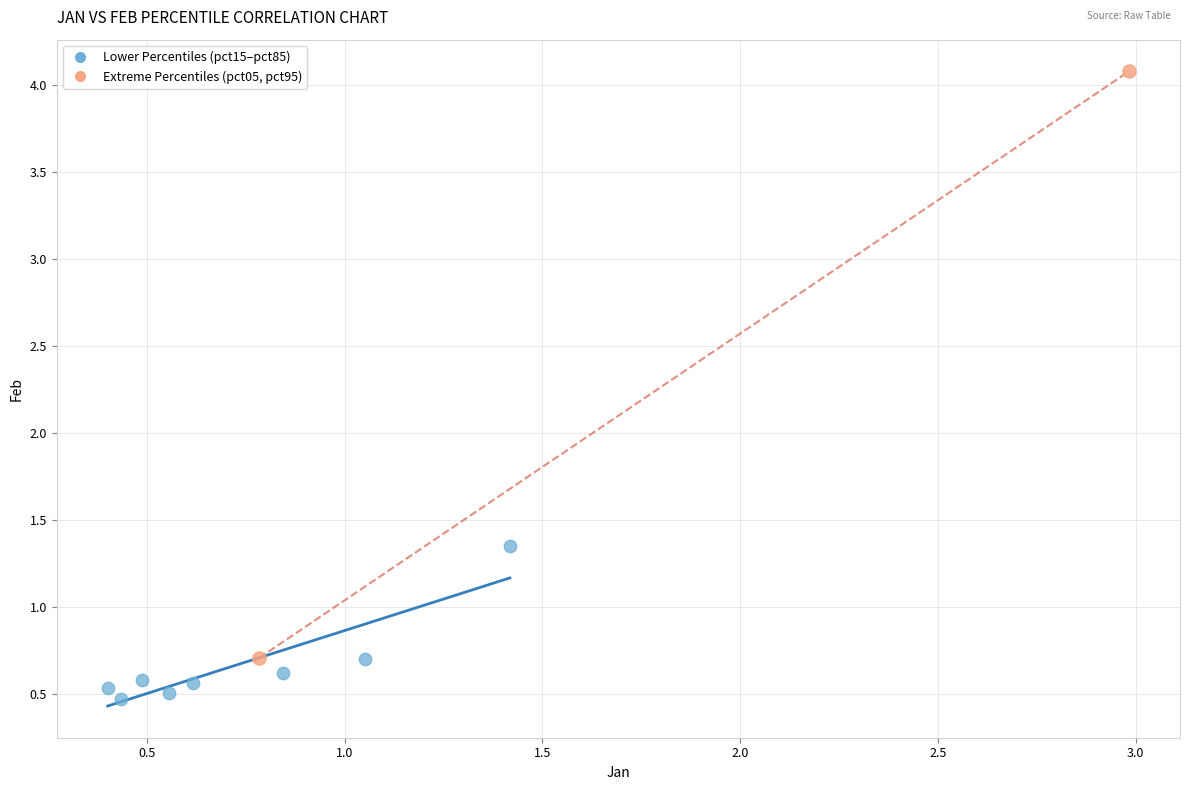

Which series contains the lowest Y value?

Lower Percentiles (pct15–pct85)